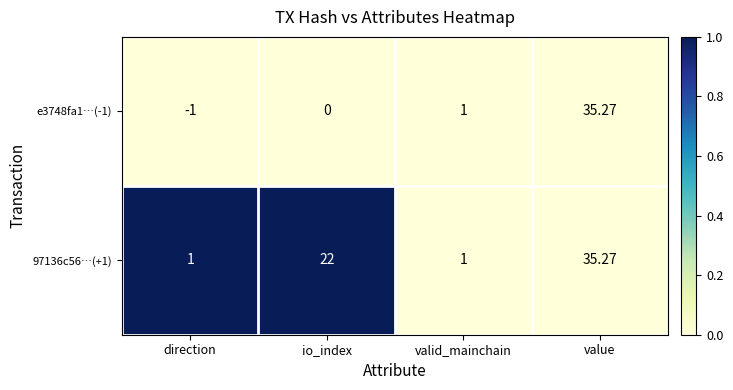

At which category does the chart reach its peak across all series?

value